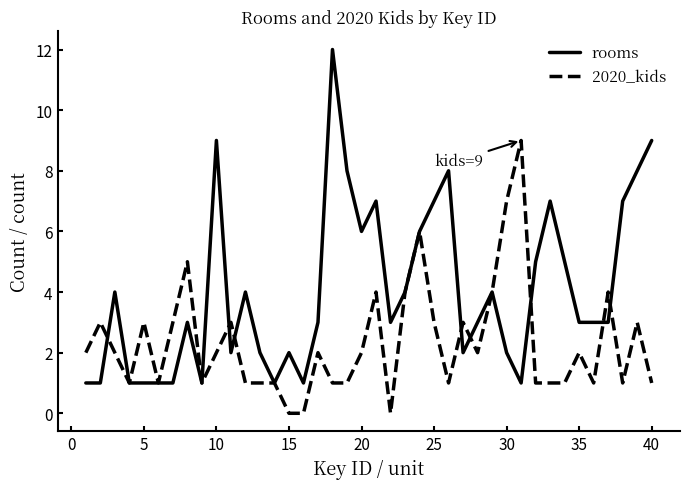

What is the greatest value displayed?

12